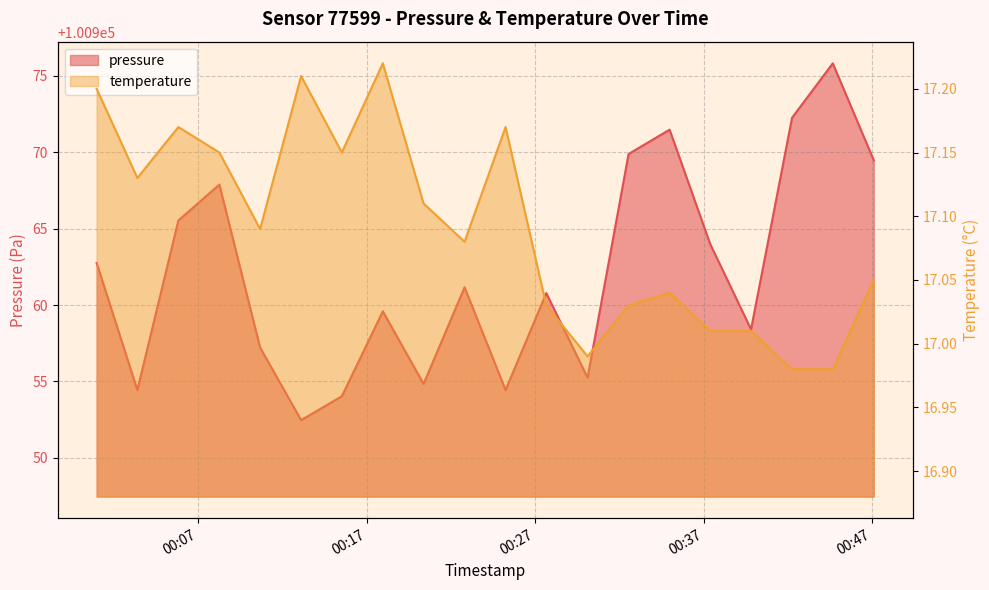

What is the label of the 2nd point from the right?

2023-07-16T00:44:40